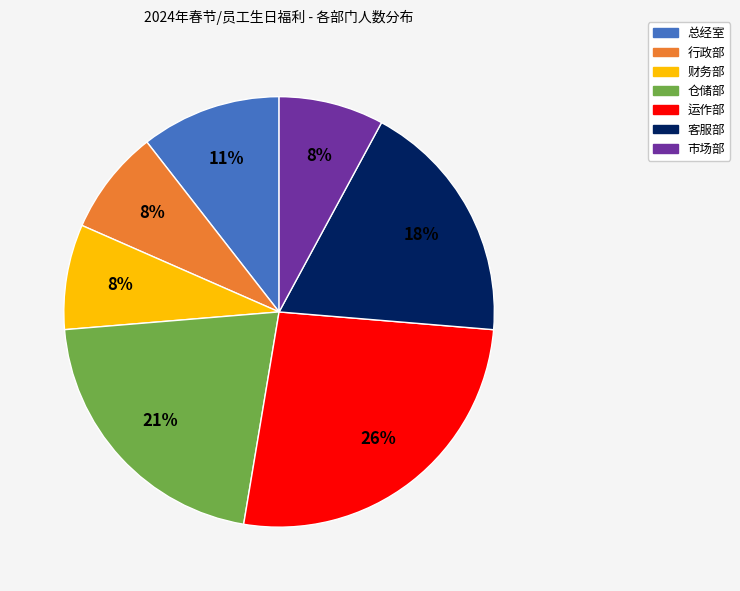

To the nearest percent, what portion does 运作部 represent?

26%